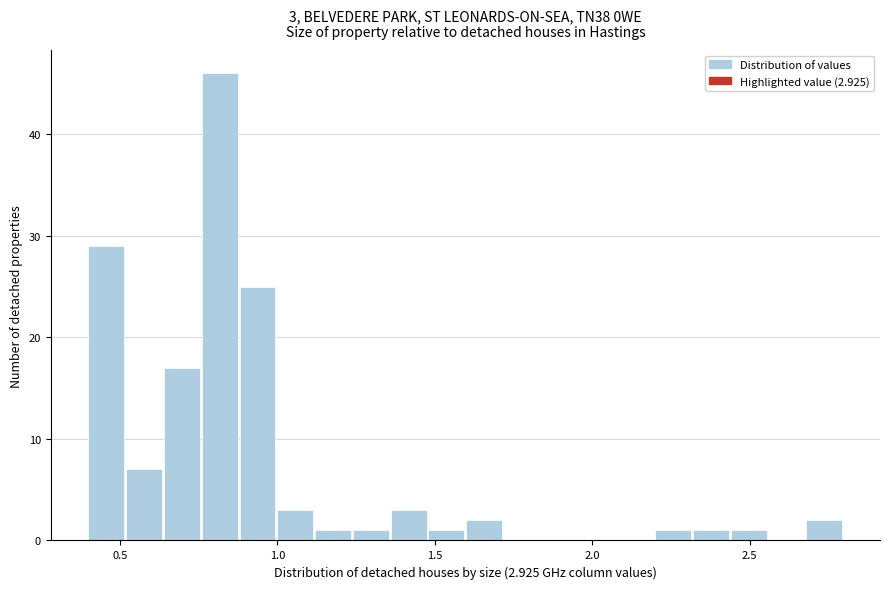

Read against the x-axis, roughly where is the centre of the tallest bar?

0.80